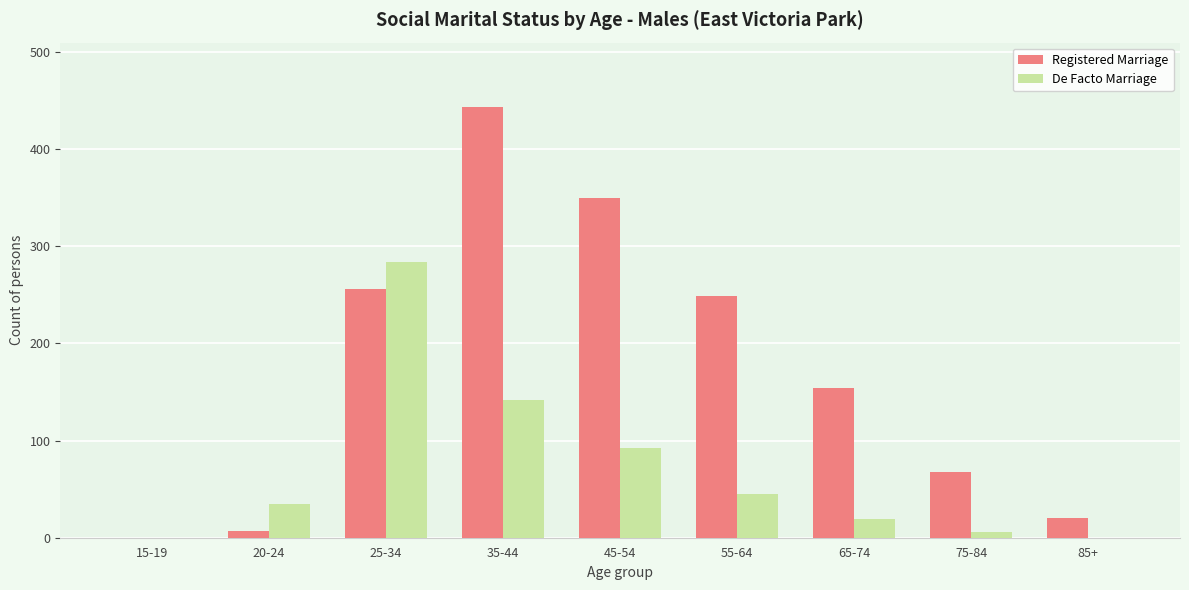

What is the approximate value of Registered Marriage at 55-64, to the nearest 50?

250